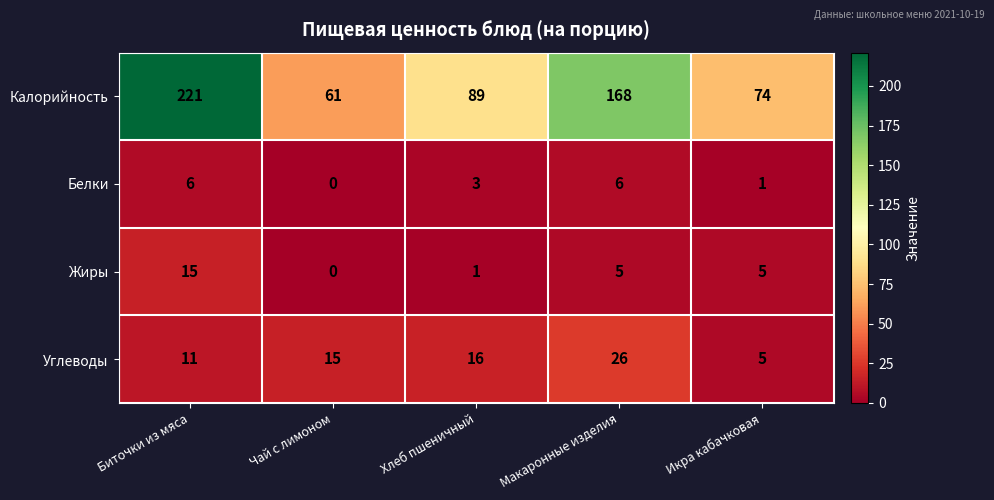

True or false: Жиры has a value of 5 at Макаронные изделия.

True